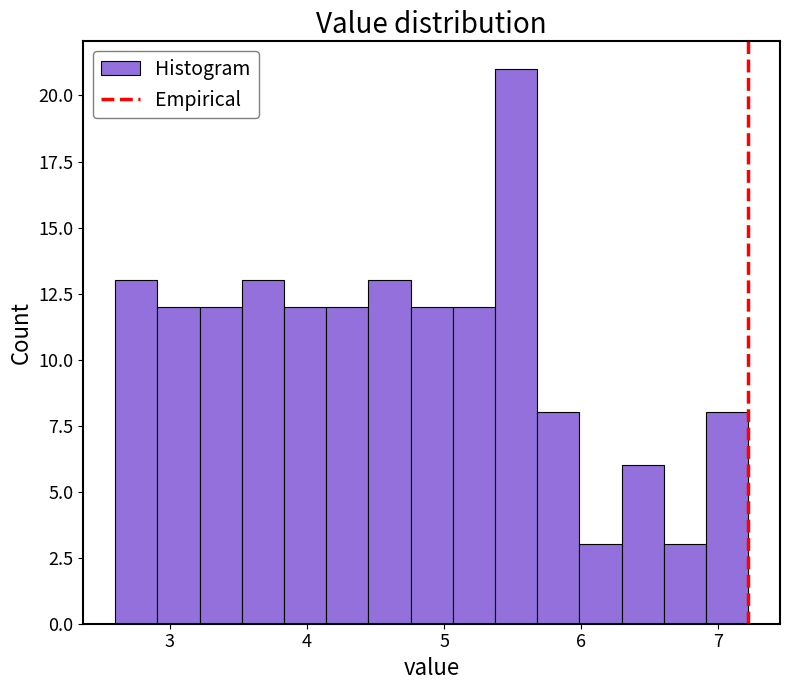

Around what value on the x-axis is the tallest bar? Give the approximate position of its centre, as read against the axis.

5.5